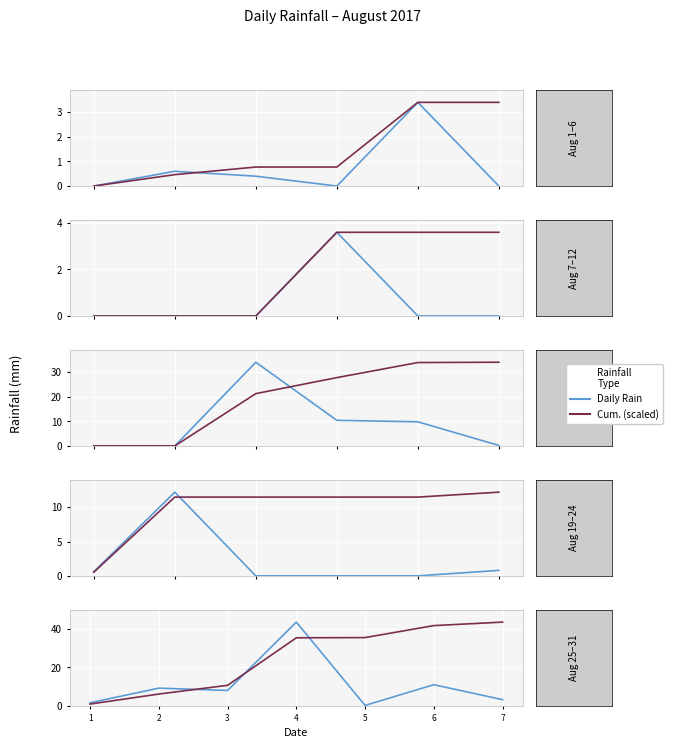

True or false: Daily Rain has a value of 0.2 at 5.

True